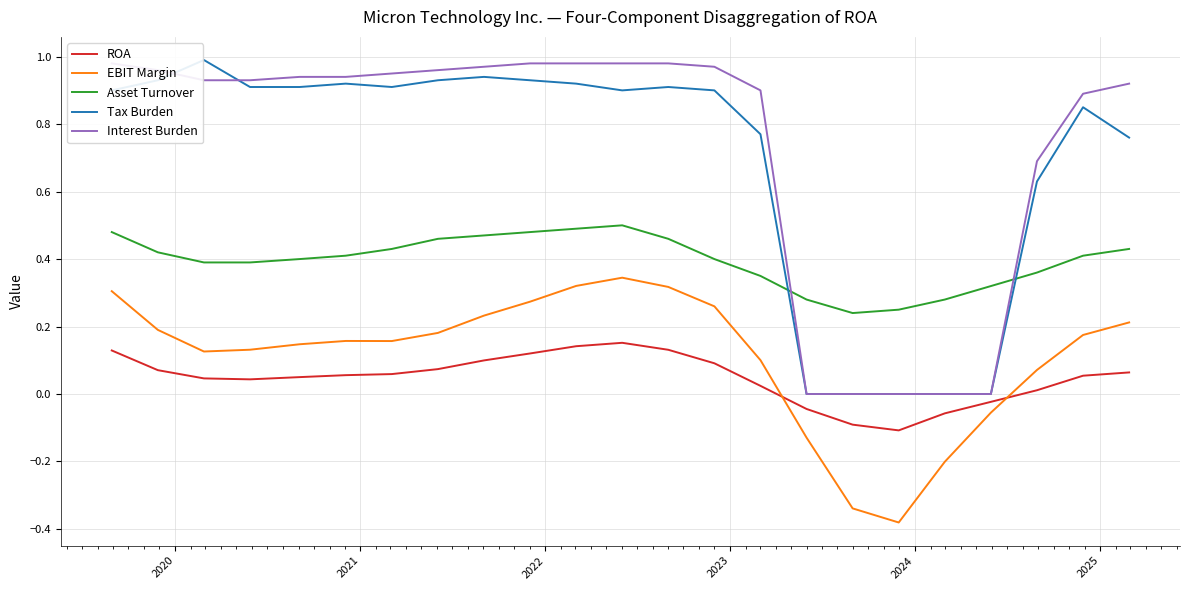

After their last crossing, which series has the higher values: EBIT Margin or ROA?

EBIT Margin